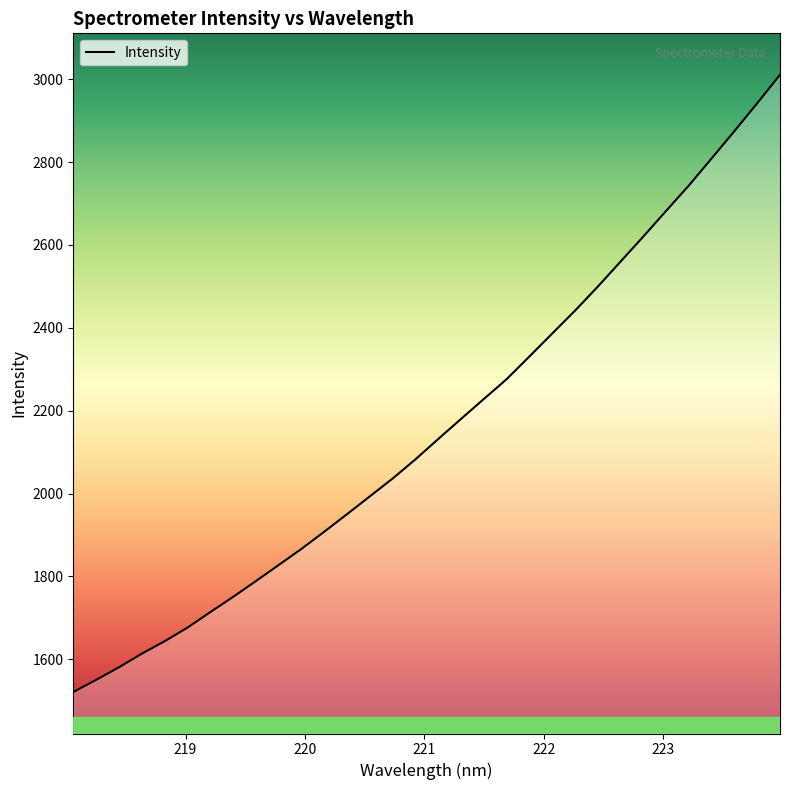

What is the maximum value shown in the chart?

3010.6